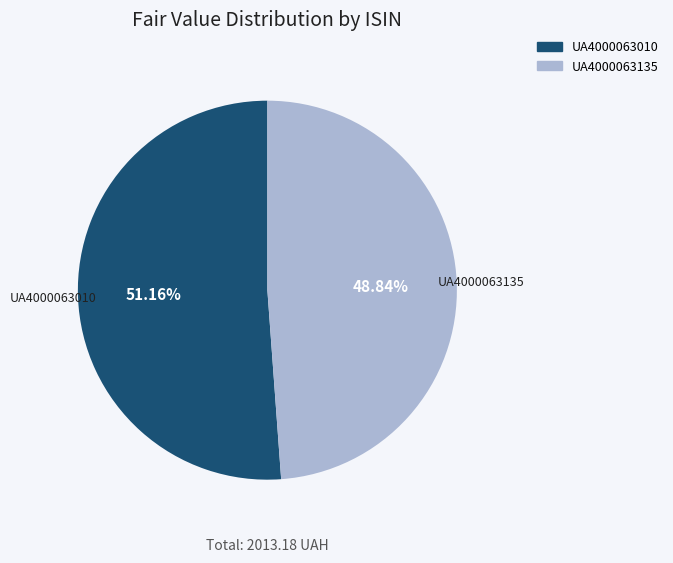

What is the total percentage of UA4000063135 and UA4000063010?

100.0%